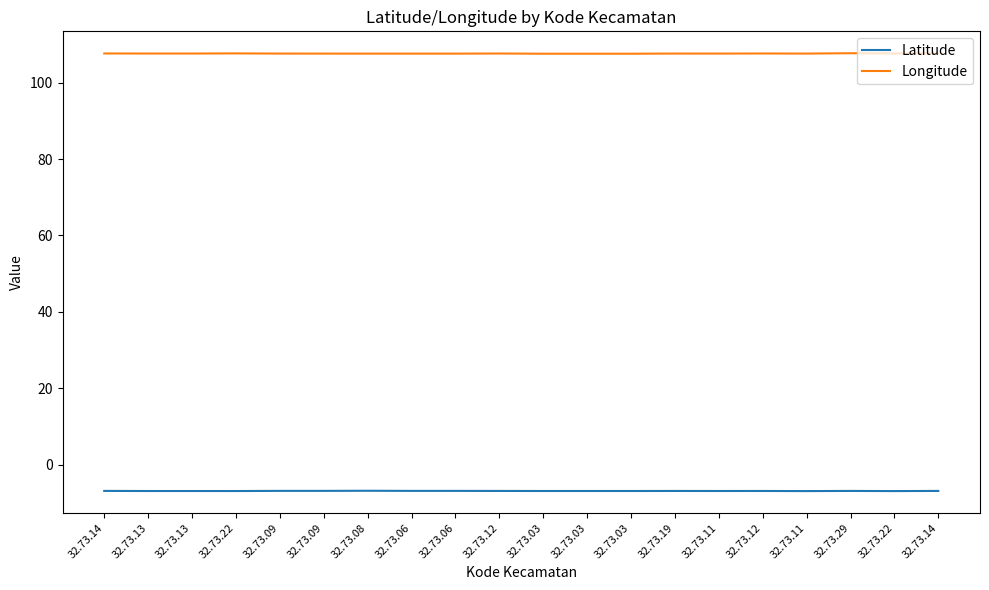

How many series are shown in this chart?

2